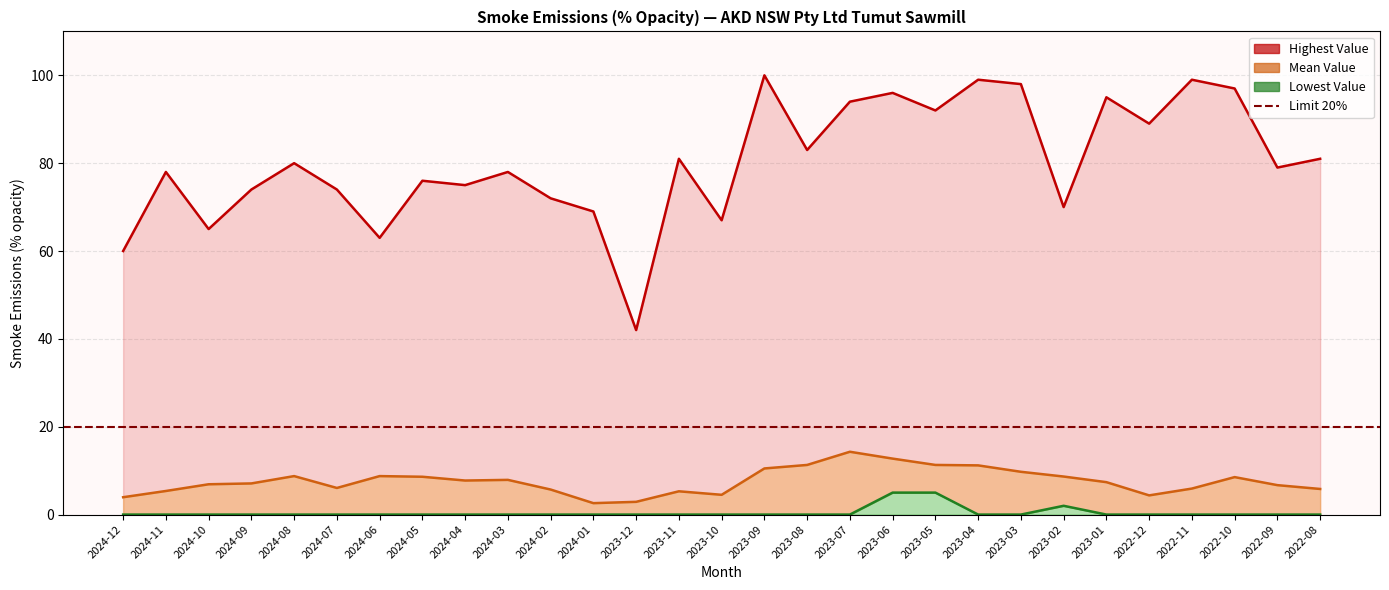

The value of Lowest Value at 2024-09 is 0.0. True or false?

True